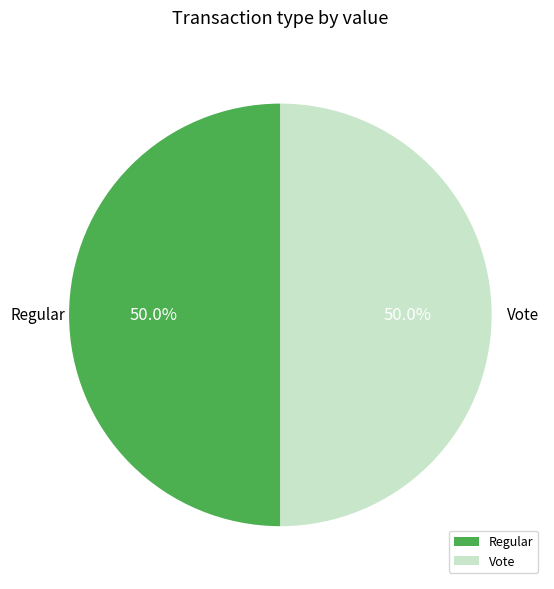

How much of the chart is everything except Vote?

50.0%